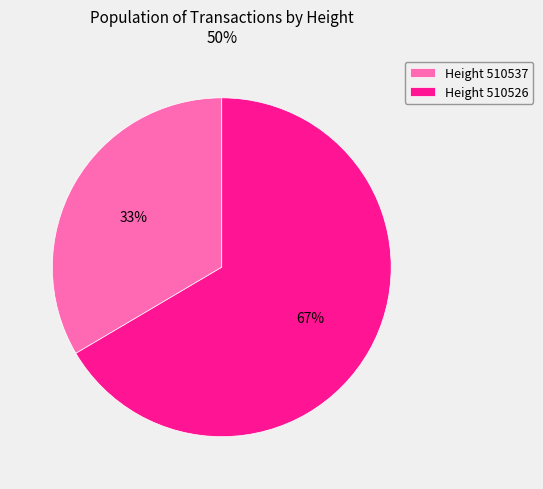

What is the ratio of the value at Height 510537 to the value at Height 510526?

0.5